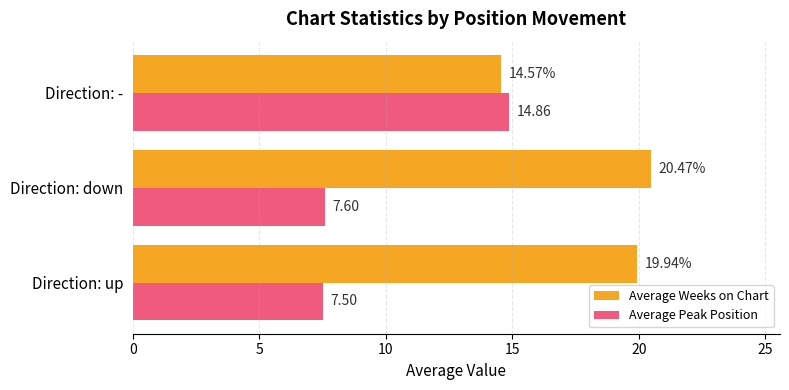

Which series has the largest range (max minus min)?

Average Peak Position